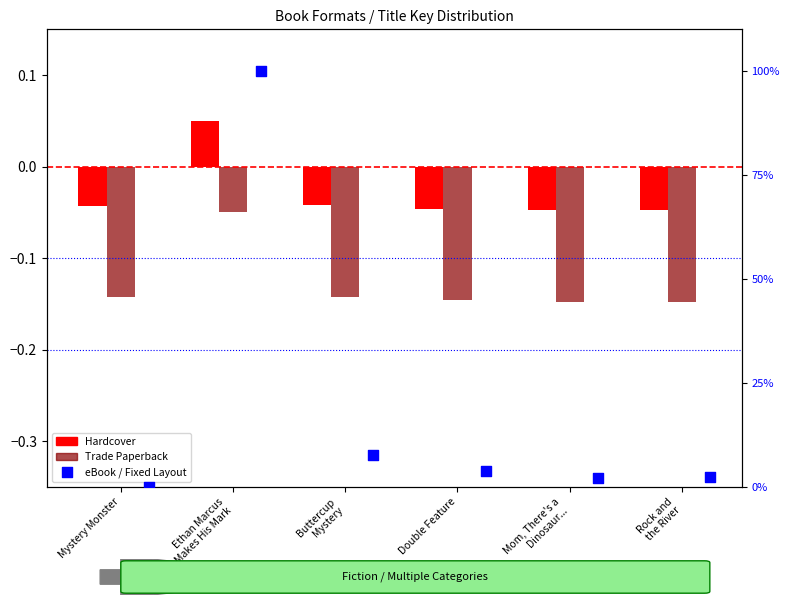

Which series has the largest Y range (max minus min)?

eBook / Fixed Layout